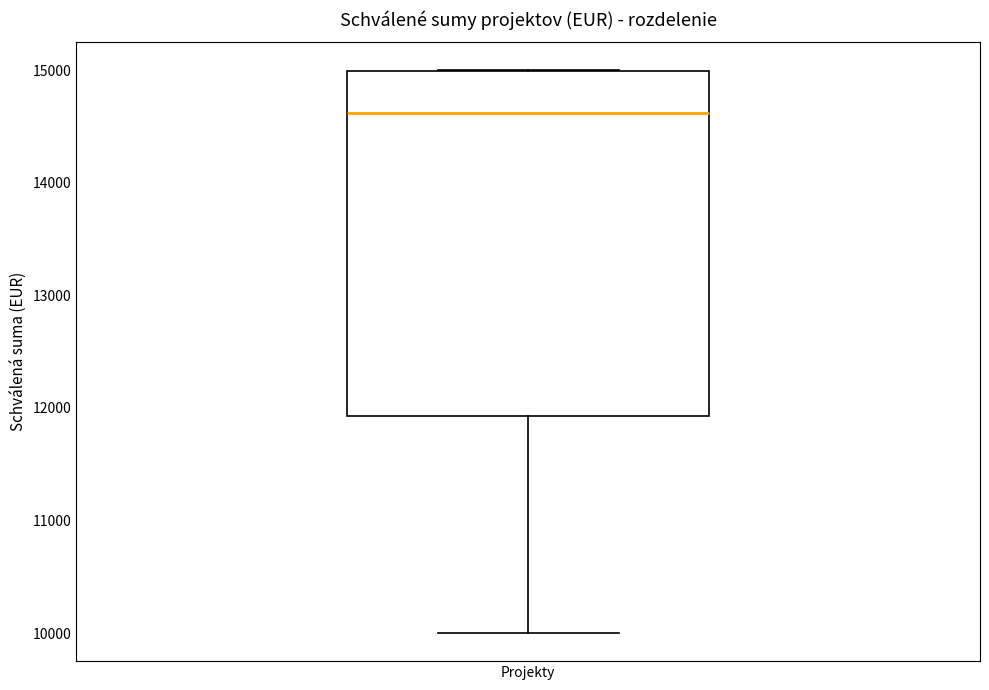

Where is the lower edge of the box for Projekty on the y-axis? The values are not printed on the chart, so give them approximately, as read against the axis.

11900